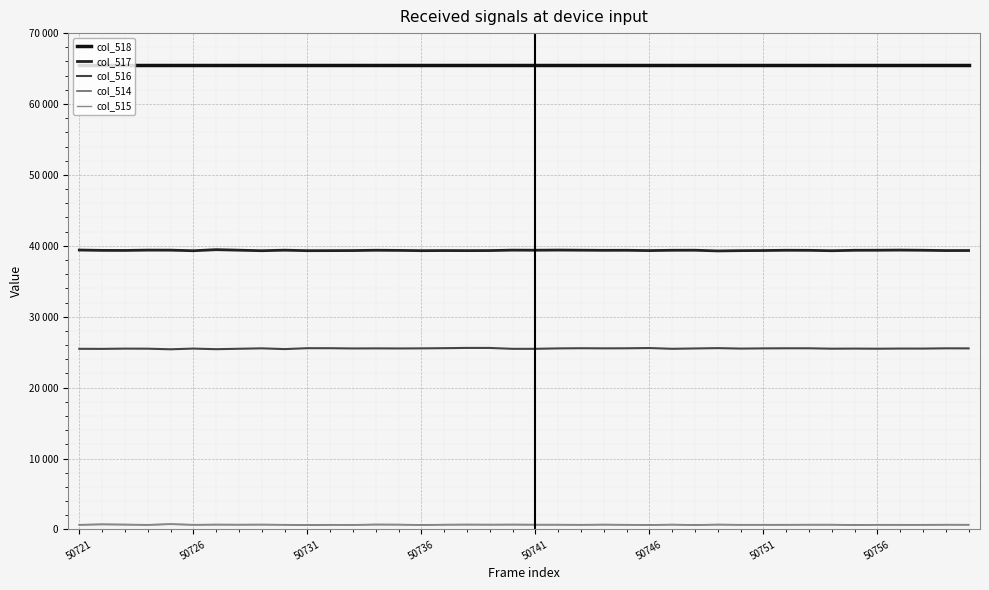

True or false: col_515 has more than 0 interior local peaks.

True